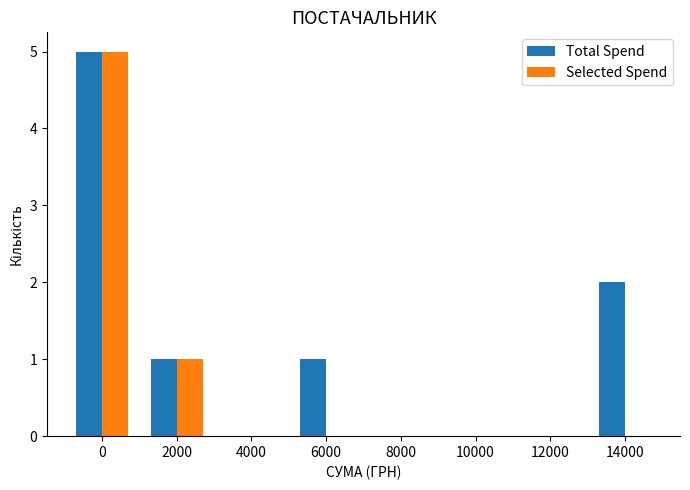

What is the approximate value of Total Spend at 14000?

2